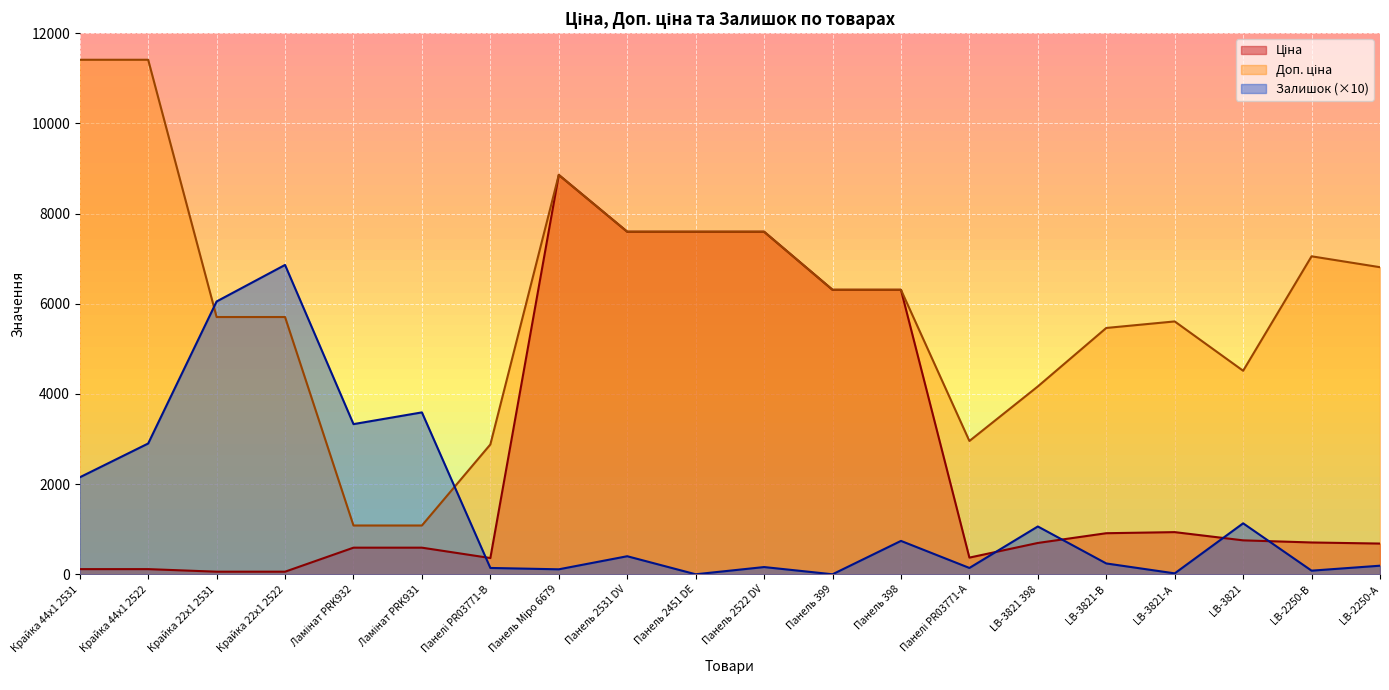

Reading left to right, extract all data points from this chart.

Ціна: 114.1	114.1	57.0	57.0	589.9	589.9	359.9	8856.7	7596.5	7596.5	7596.5	6308.8	6308.8	369.5	694.3	910.4	934.5	752.2	705.1	681.0
Доп. ціна: 11410.0	11410.0	5705.0	5705.0	1081.7	1081.7	2878.8	8856.7	7596.5	7596.5	7596.5	6308.8	6308.8	2955.8	4165.6	5462.3	5607.2	4513.3	7051.3	6809.8
Залишок: 2150.0	2900.0	6050.0	6860.0	3330.0	3590.0	140.0	110.0	400.0	0.0	160.0	0.0	740.0	140.0	1060.0	240.0	20.0	1130.0	80.0	190.0